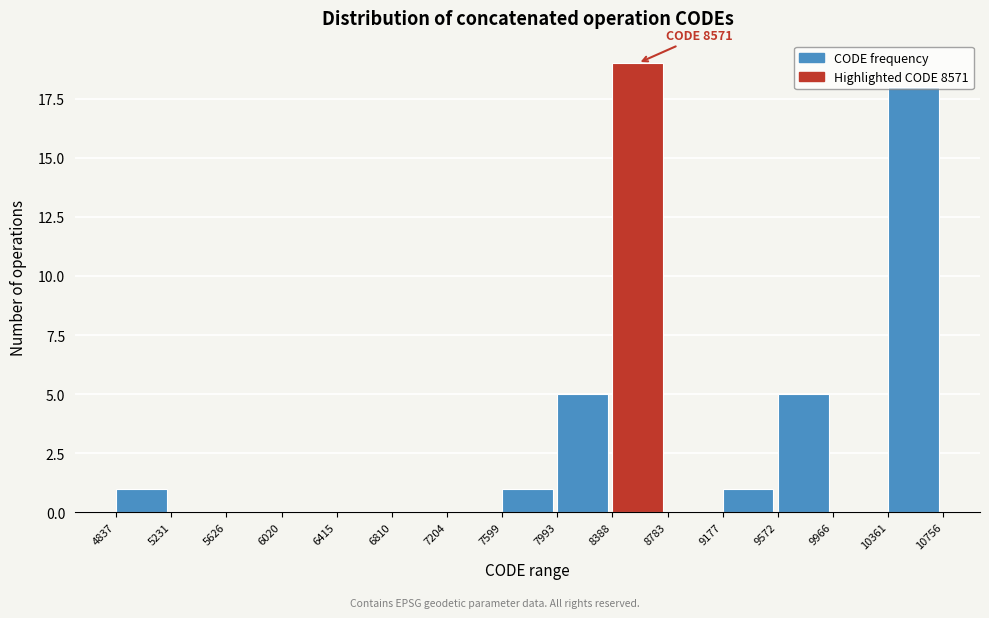

Which range on the x-axis has the tallest bar?

8388 to 8783